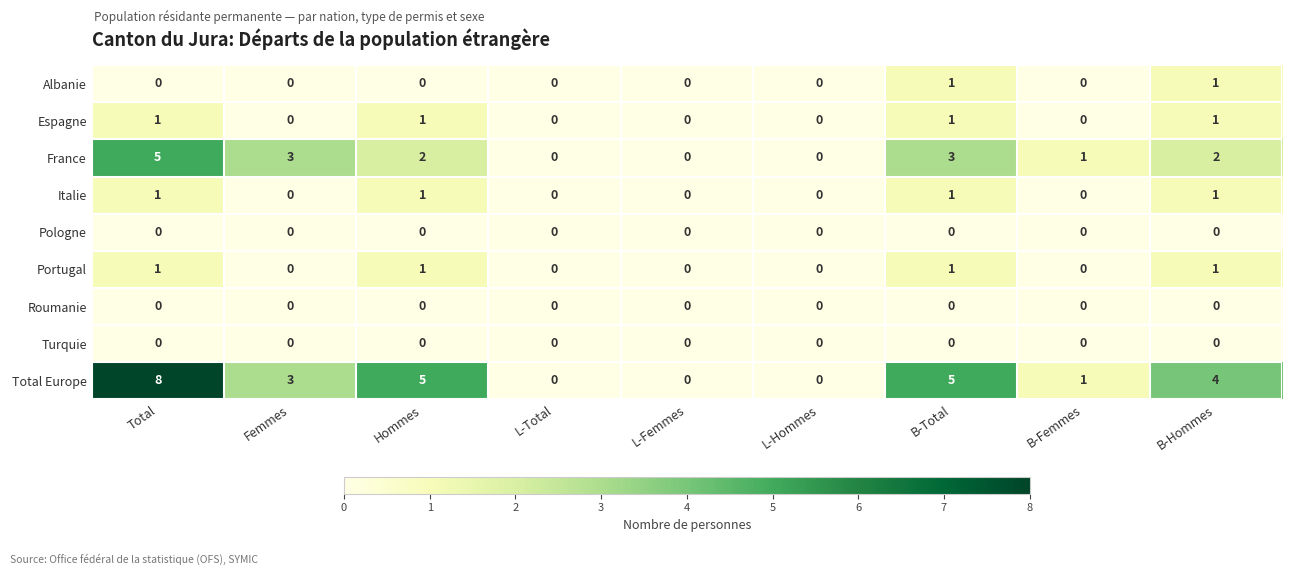

Count the Portugal values in the range 0 to 1.

9